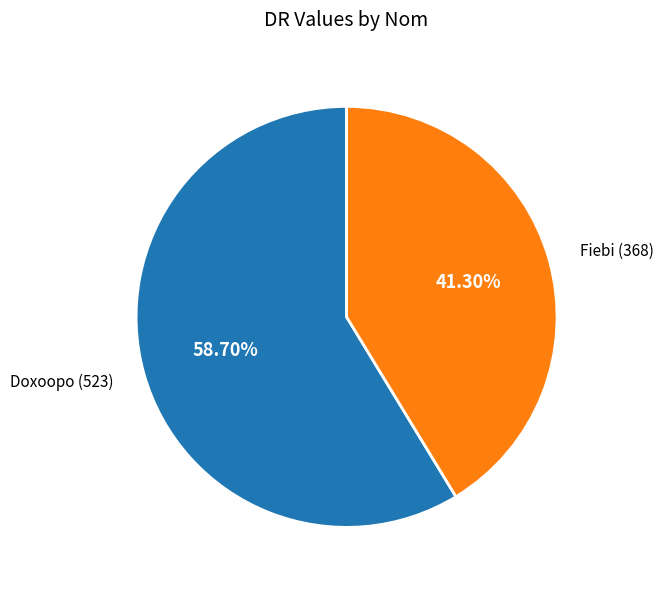

Does any single category account for the majority?

Yes